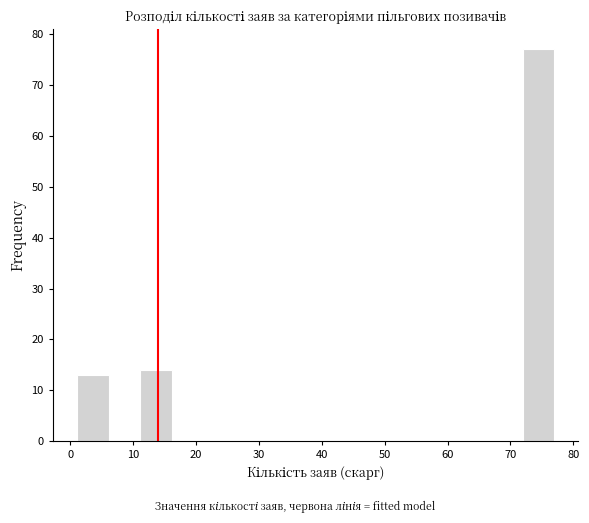

What is the height of the bar covering 72 to 77 on the x-axis? Neither the bar edges nor the heights are printed on the chart, so give them approximately, as read against the axes.

77